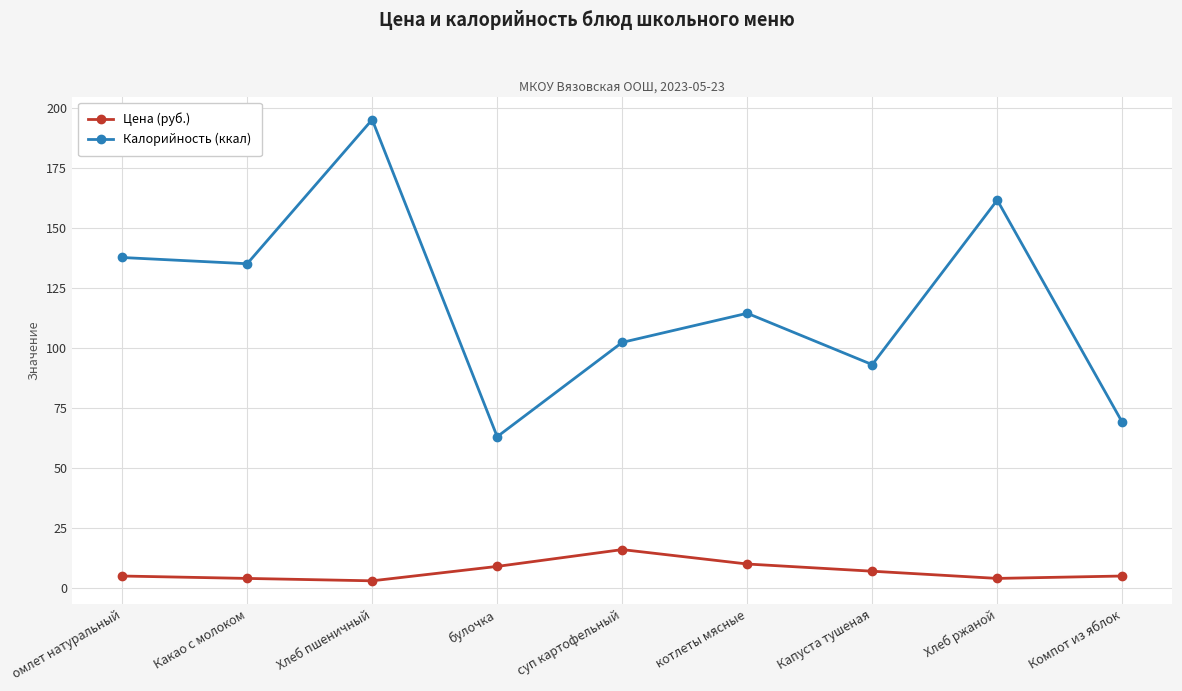

At which category does Калорийность (ккал) reach its first local valley?

Какао с молоком